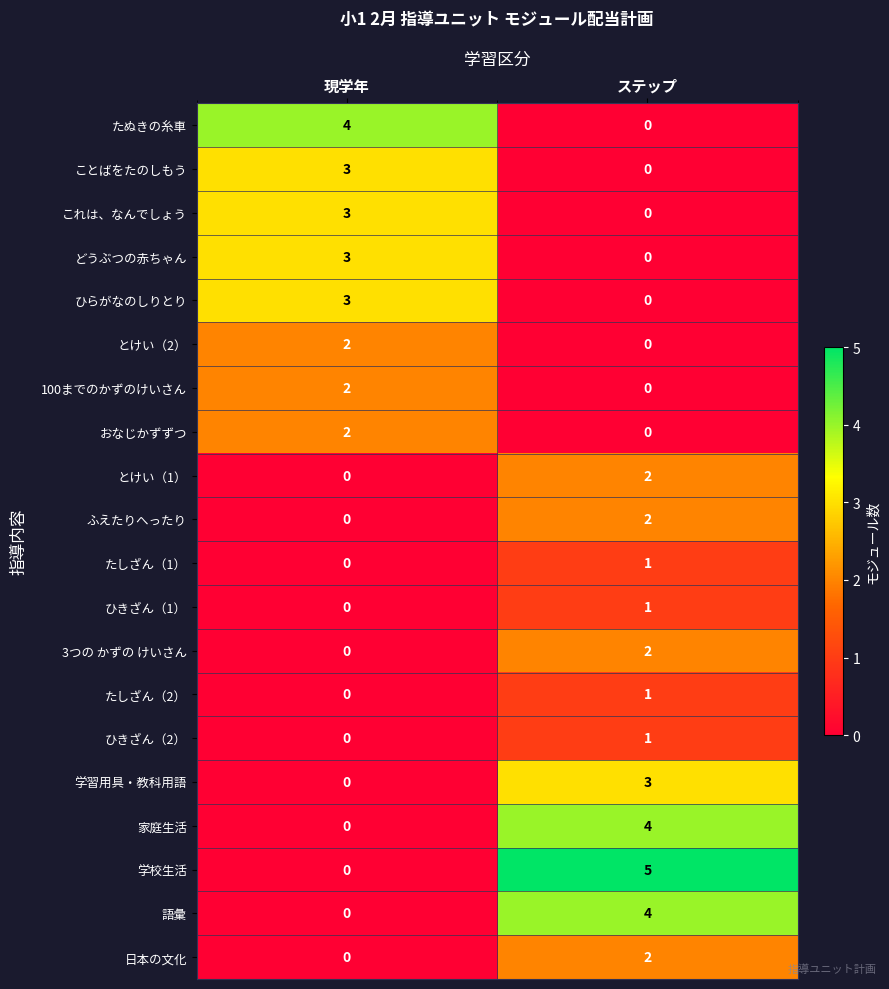

Rank the categories by ことばをたのしもう value from highest to lowest.

現学年, ステップ